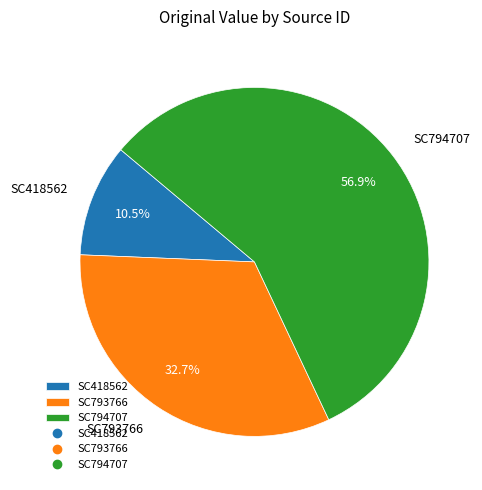

Which category accounts for the majority?

SC794707